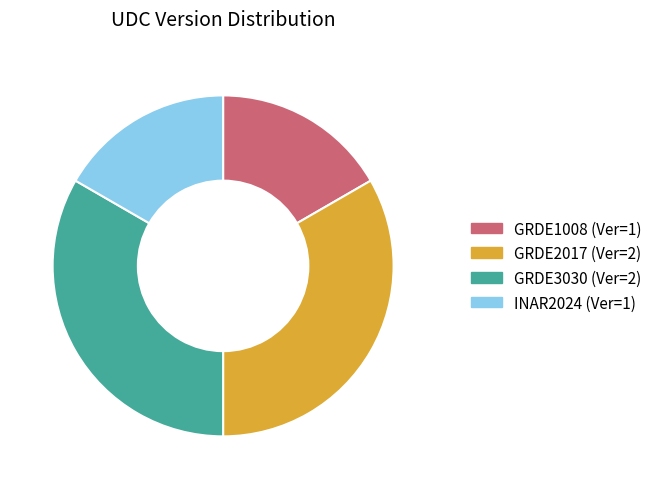

Combined, do GRDE2017 (Ver=2) and GRDE3030 (Ver=2) account for over 50%?

Yes